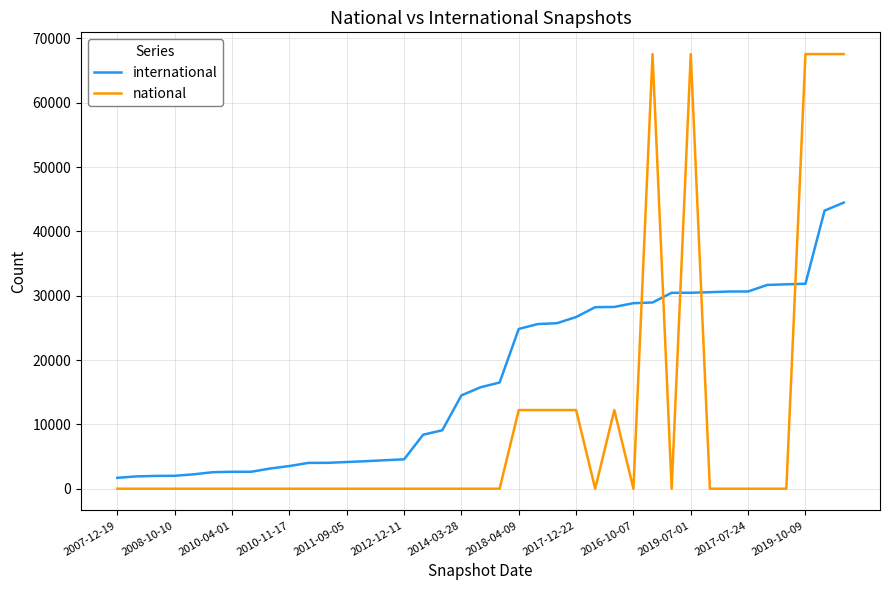

Which series has the widest spread of values?

national